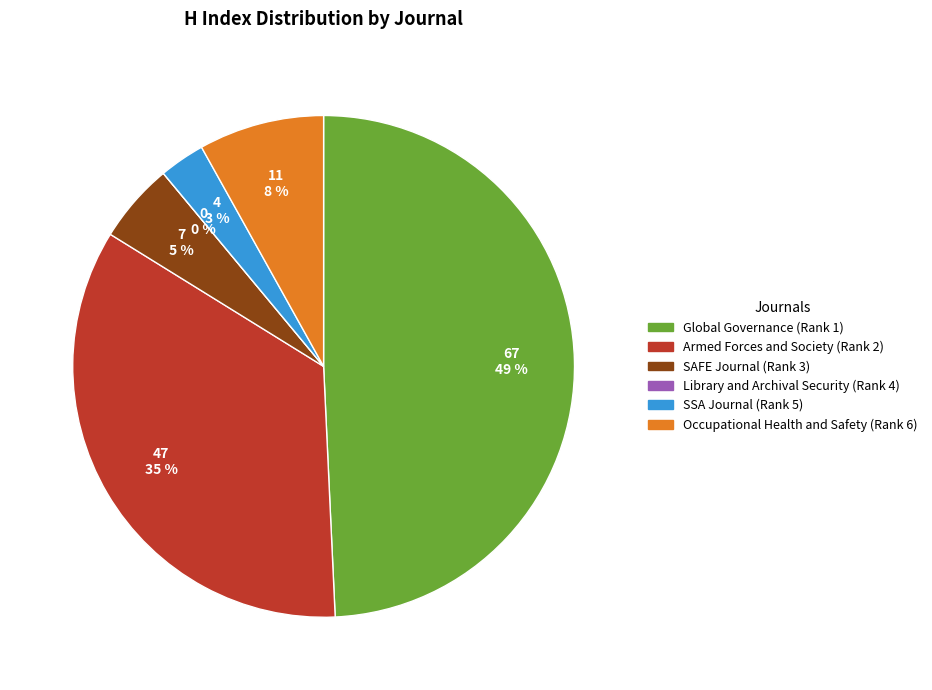

Rank the categories by value from lowest to highest.

Library and Archival Security (Rank 4), SSA Journal (Rank 5), SAFE Journal (Rank 3), Occupational Health and Safety (Rank 6), Armed Forces and Society (Rank 2), Global Governance (Rank 1)